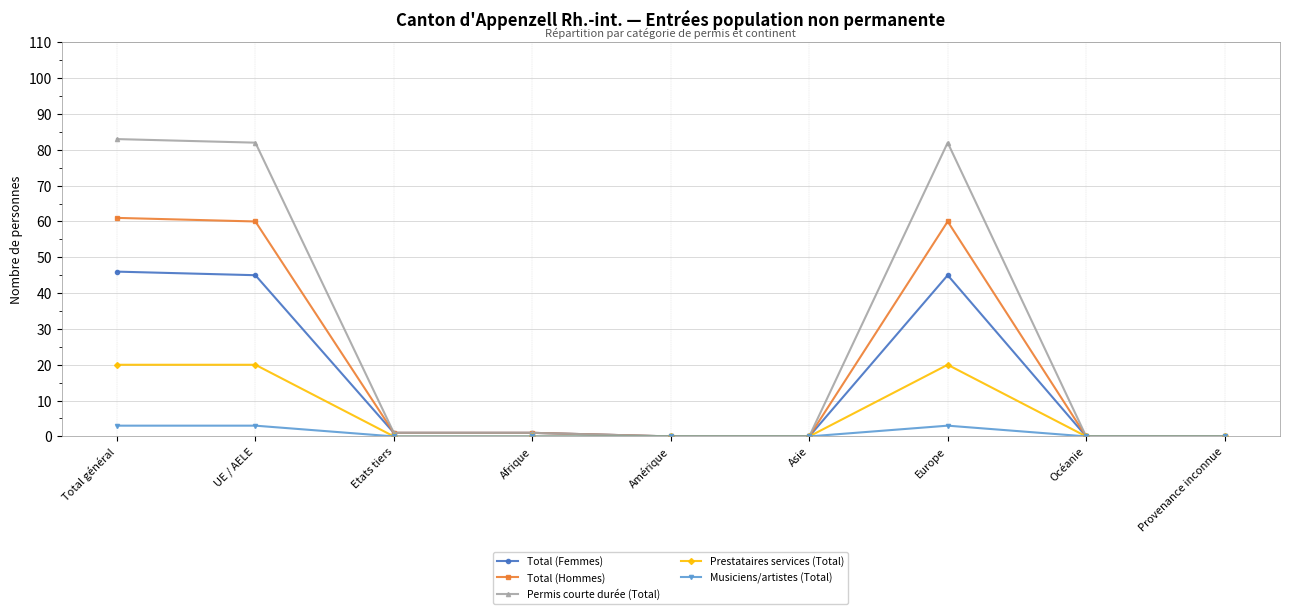

At how many categories does at least one series exceed 34?

3